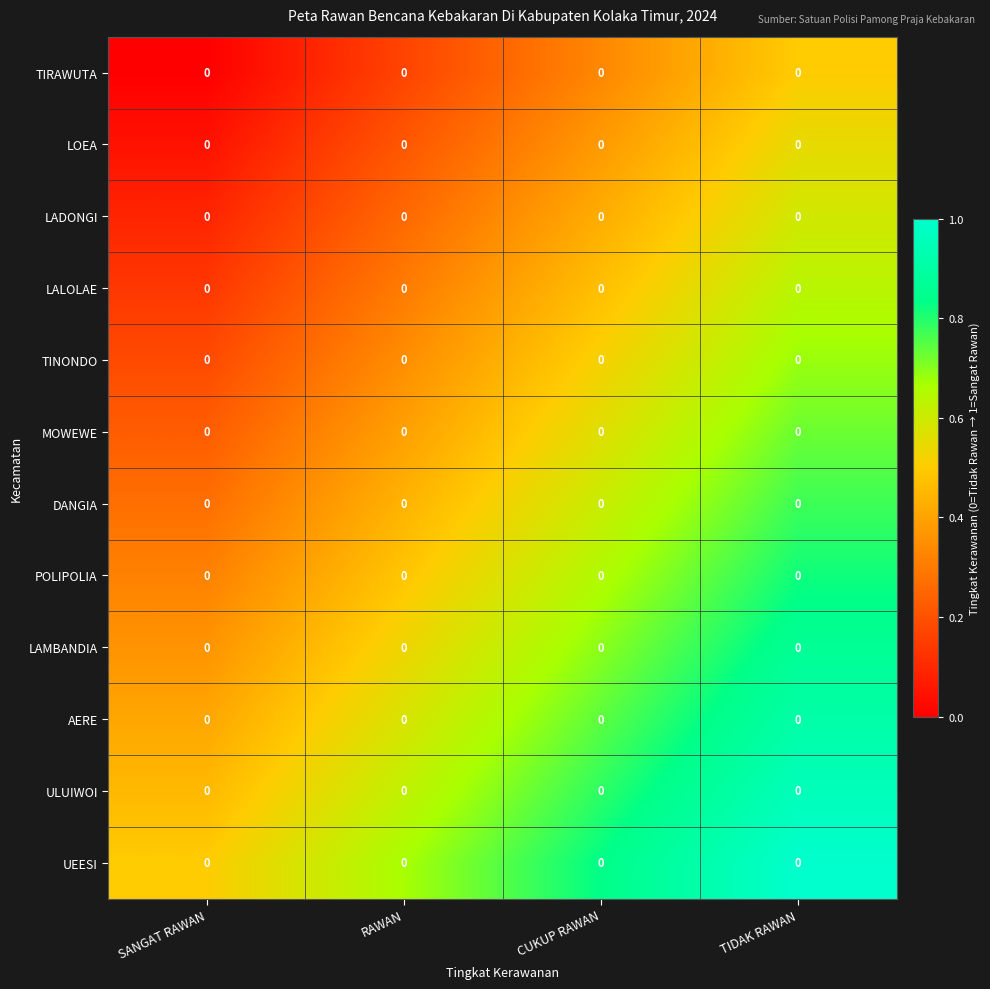

Which category has the highest value in the ULUIWOI series?

TIDAK RAWAN